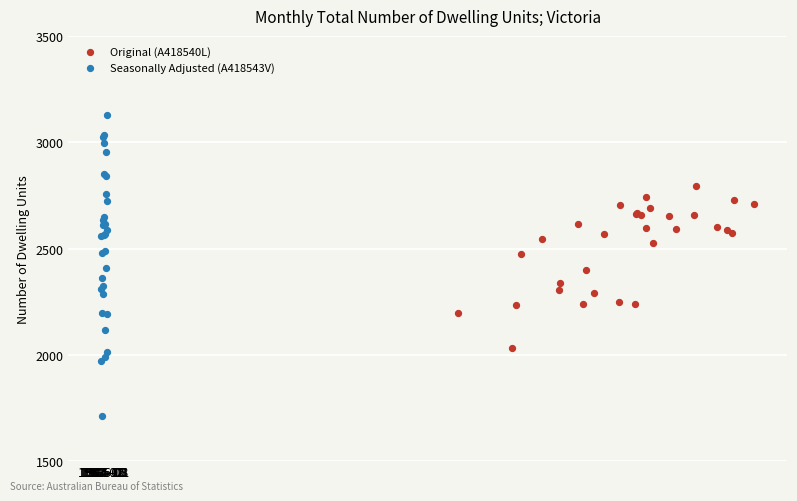

Which series has the widest spread of Y values?

Seasonally Adjusted (A418543V)